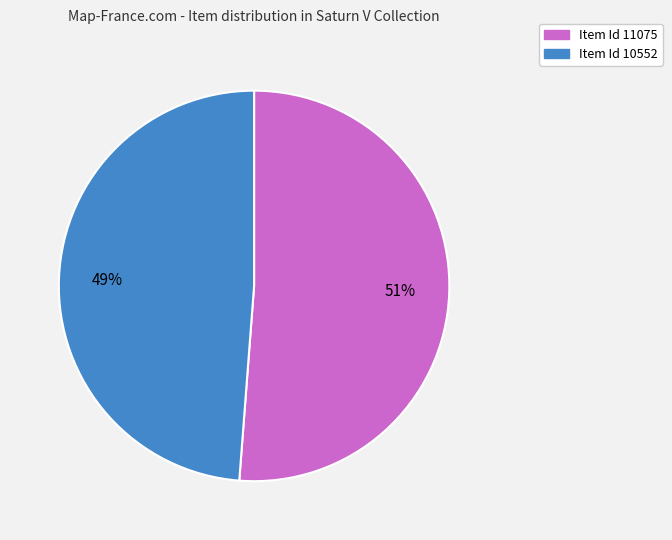

To the nearest percent, what is the average slice percentage?

50%